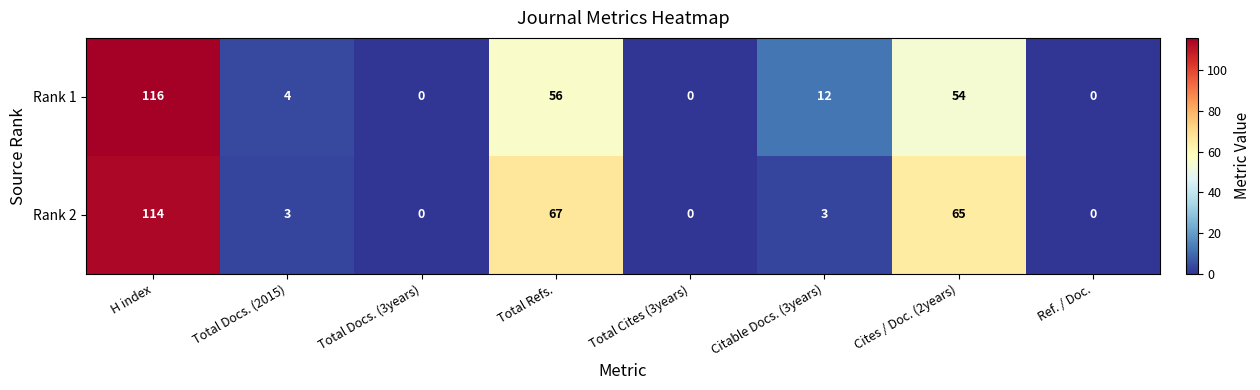

Reading left to right, what are all the values shown in this chart?

Rank 1: H index=116	Total Docs. (2015)=4	Total Docs. (3years)=0	Total Refs.=56	Total Cites (3years)=0	Citable Docs. (3years)=12	Cites / Doc. (2years)=54	Ref. / Doc.=0
Rank 2: H index=114	Total Docs. (2015)=3	Total Docs. (3years)=0	Total Refs.=67	Total Cites (3years)=0	Citable Docs. (3years)=3	Cites / Doc. (2years)=65	Ref. / Doc.=0